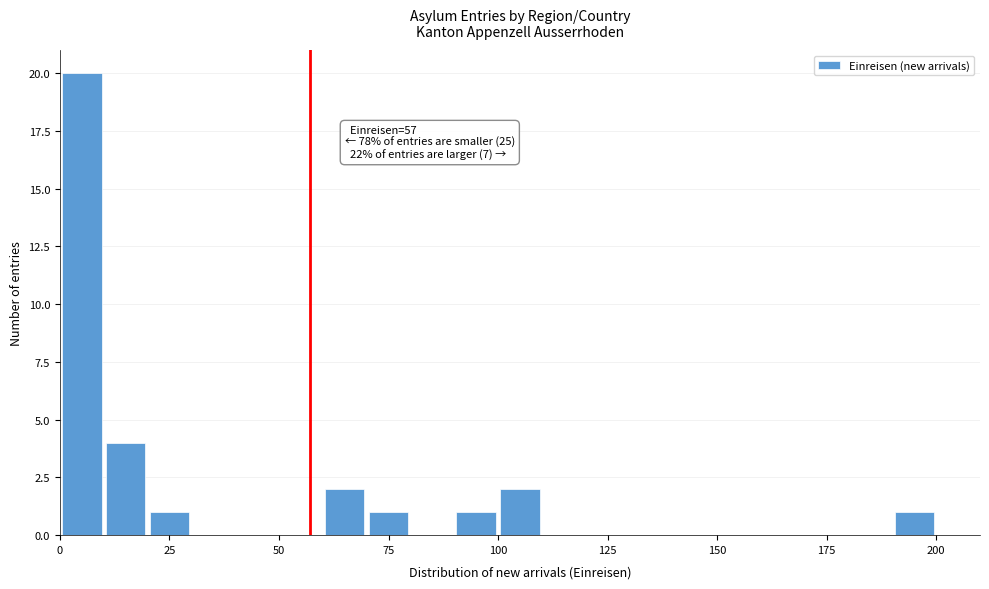

Read against the x-axis, roughly where is the centre of the tallest bar?

5